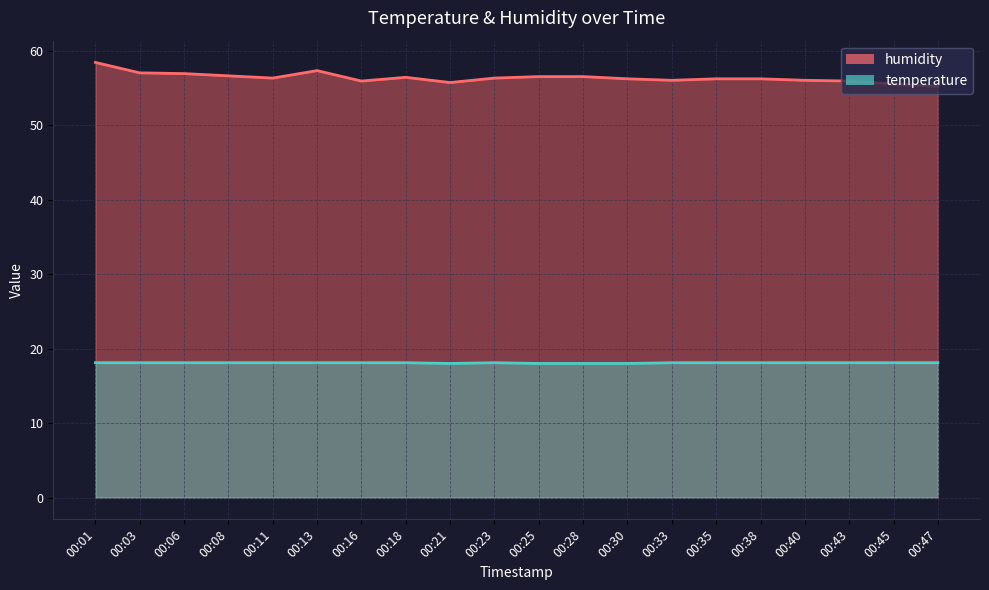

At which category is the sum across all series the highest?

00:01